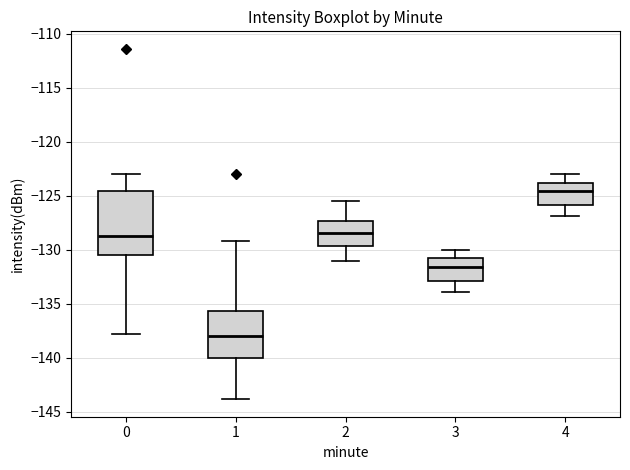

Reading left to right, transcribe this box plot: for each box, give where its median line is, the range the box spans, and where its two whiskers end, as read against the y-axis. The values are not printed on the chart, so give them approximately, as read against the axis.

0: median -128.5, box -130.5 to -124.5, whiskers -138.0 to -123.0
1: median -138.0, box -140.0 to -135.5, whiskers -144.0 to -129.0
2: median -128.5, box -129.5 to -127.5, whiskers -131.0 to -125.5
3: median -131.5, box -133.0 to -131.0, whiskers -134.0 to -130.0
4: median -124.5, box -126.0 to -124.0, whiskers -127.0 to -123.0